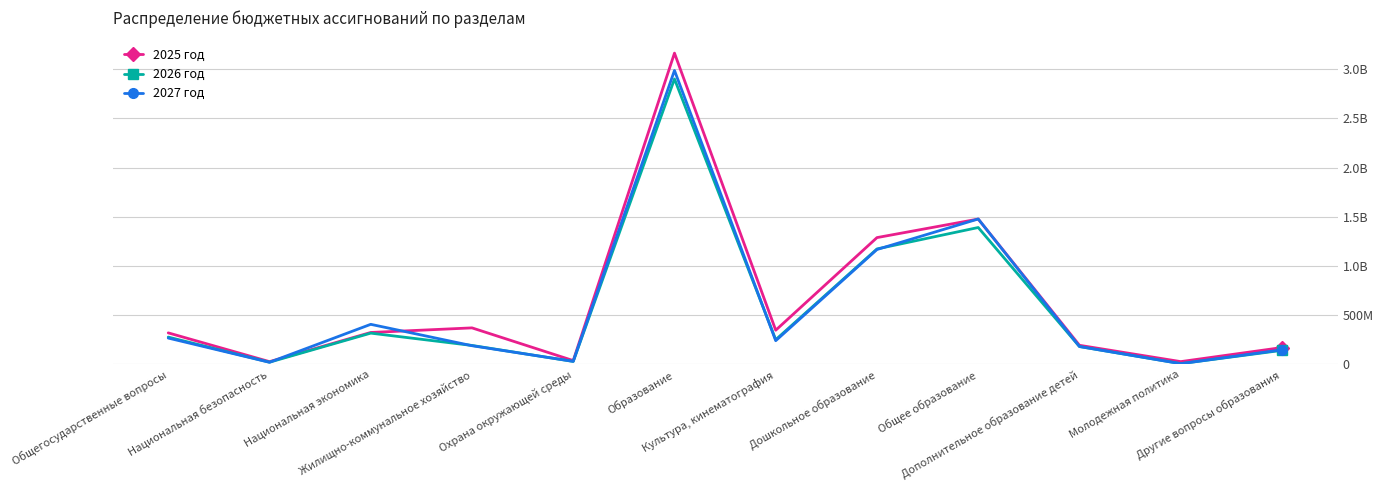

At Охрана окружающей среды, list the series in order from smallest to largest.

2026 год, 2027 год, 2025 год